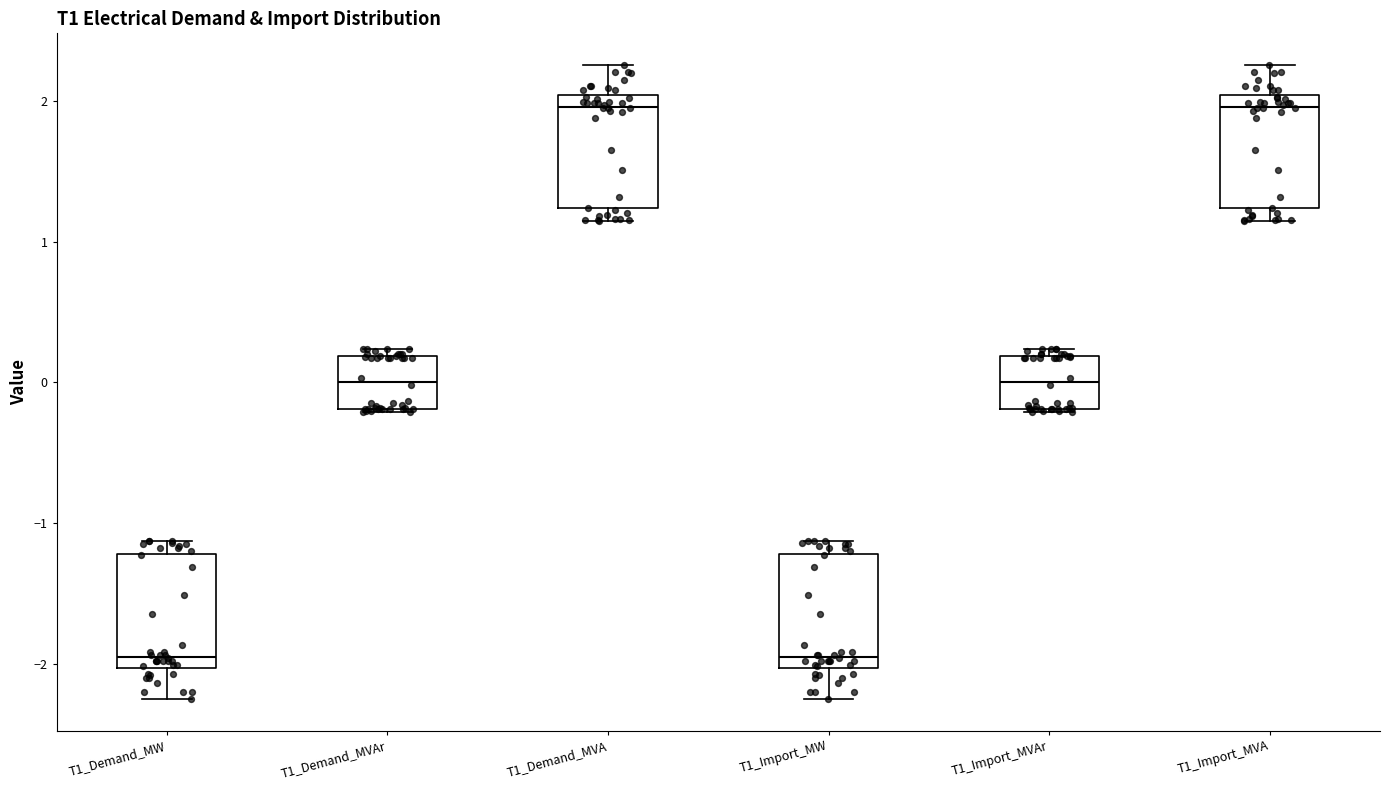

Where does the median line of the box for T1_Demand_MVAr sit on the y-axis? The values are not printed on the chart, so give them approximately, as read against the axis.

0.0